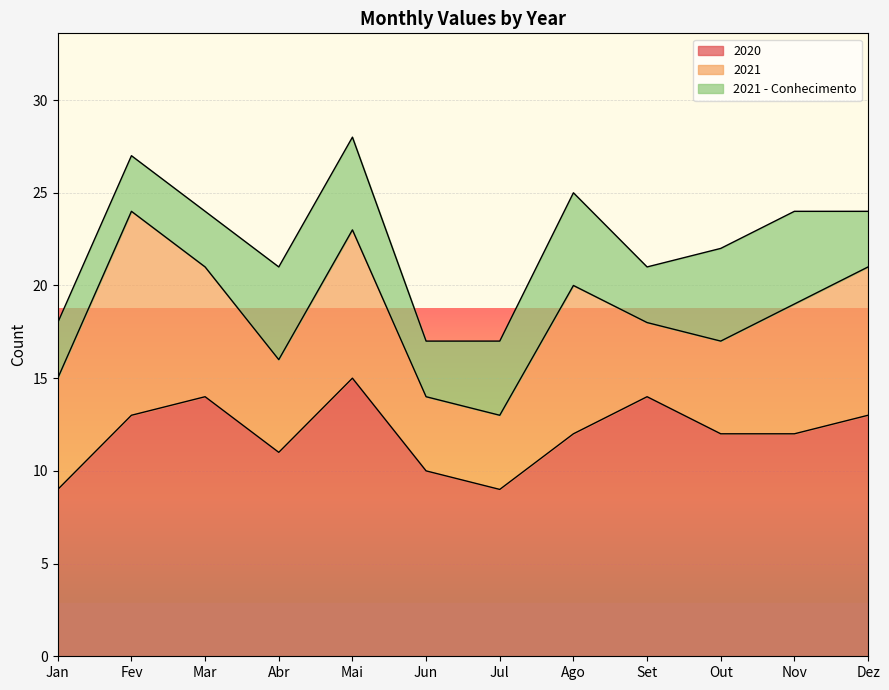

What is the difference between the highest and lowest values at Mai?

10